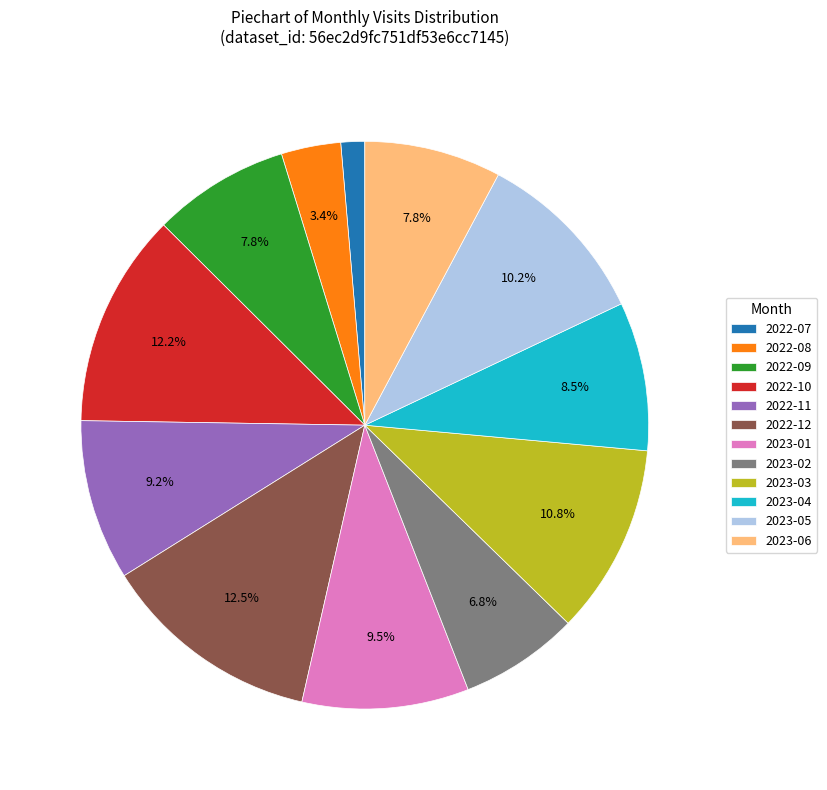

Which category has the smallest portion of the pie?

2022-07